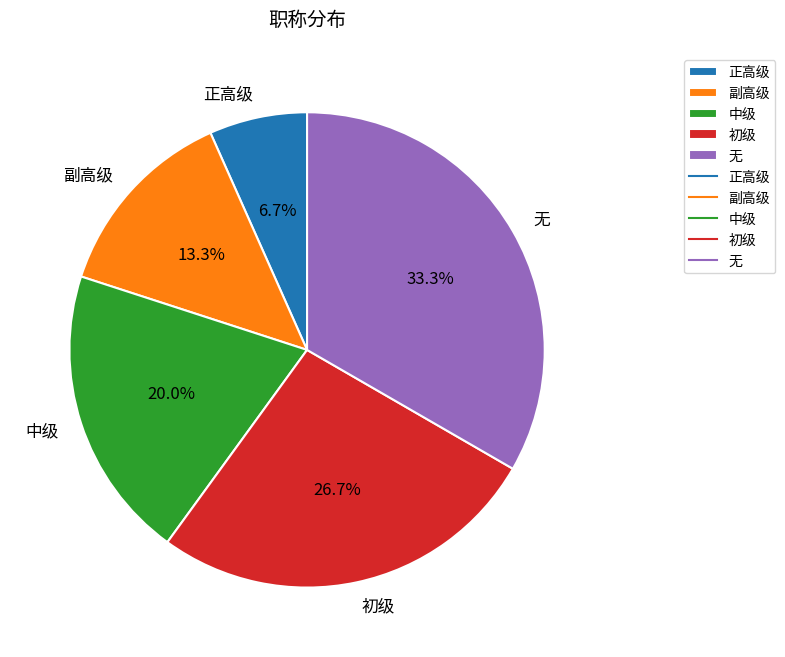

How many segments does this pie chart have?

5